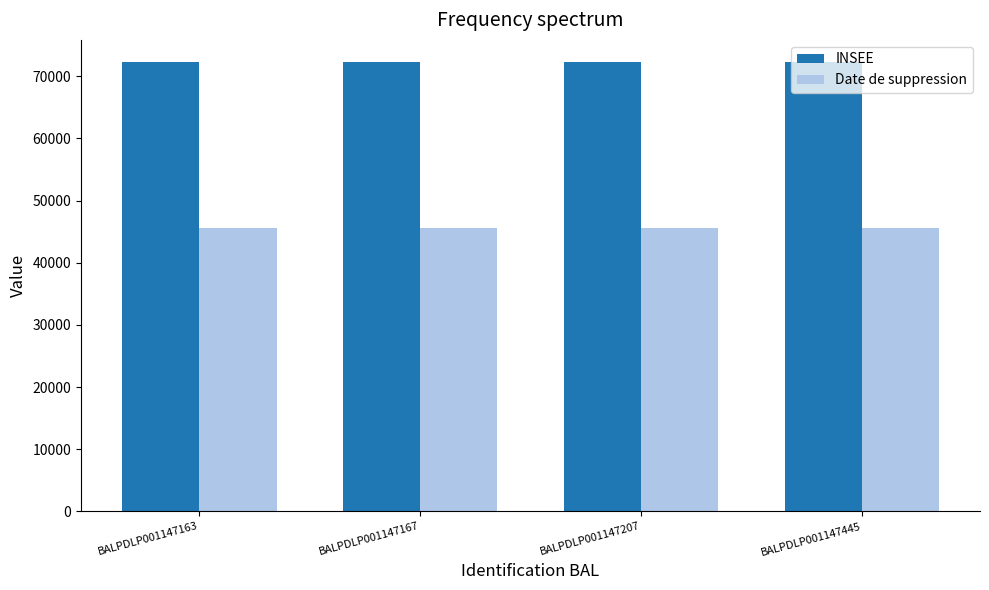

Reading left to right, extract all data points from this chart.

INSEE: BALPDLP001147163=72231	BALPDLP001147167=72231	BALPDLP001147207=72231	BALPDLP001147445=72231
Date de suppression: BALPDLP001147163=45660	BALPDLP001147167=45660	BALPDLP001147207=45660	BALPDLP001147445=45660